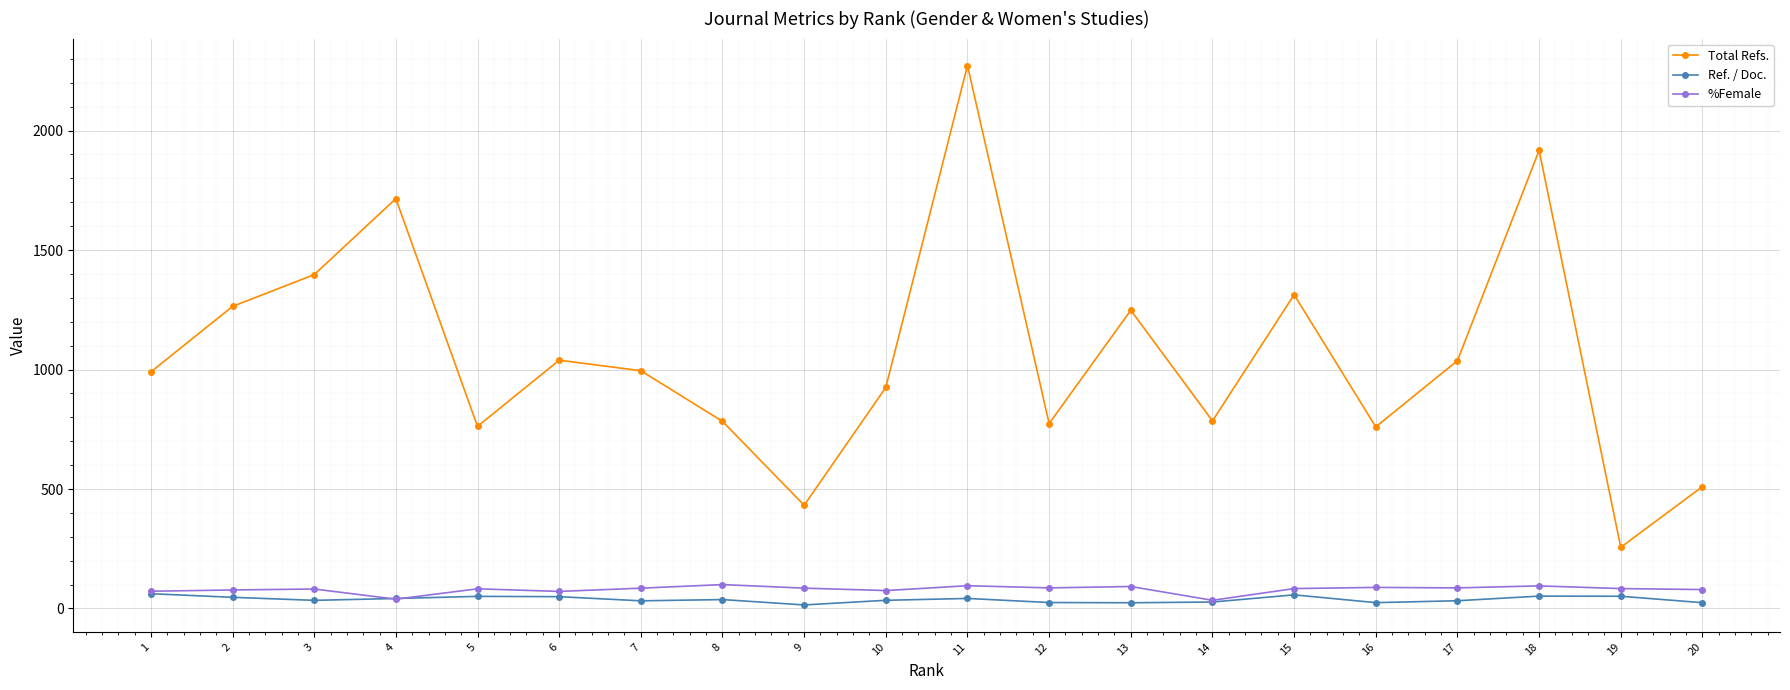

Does the chart display data point markers on the line(s)?

Yes